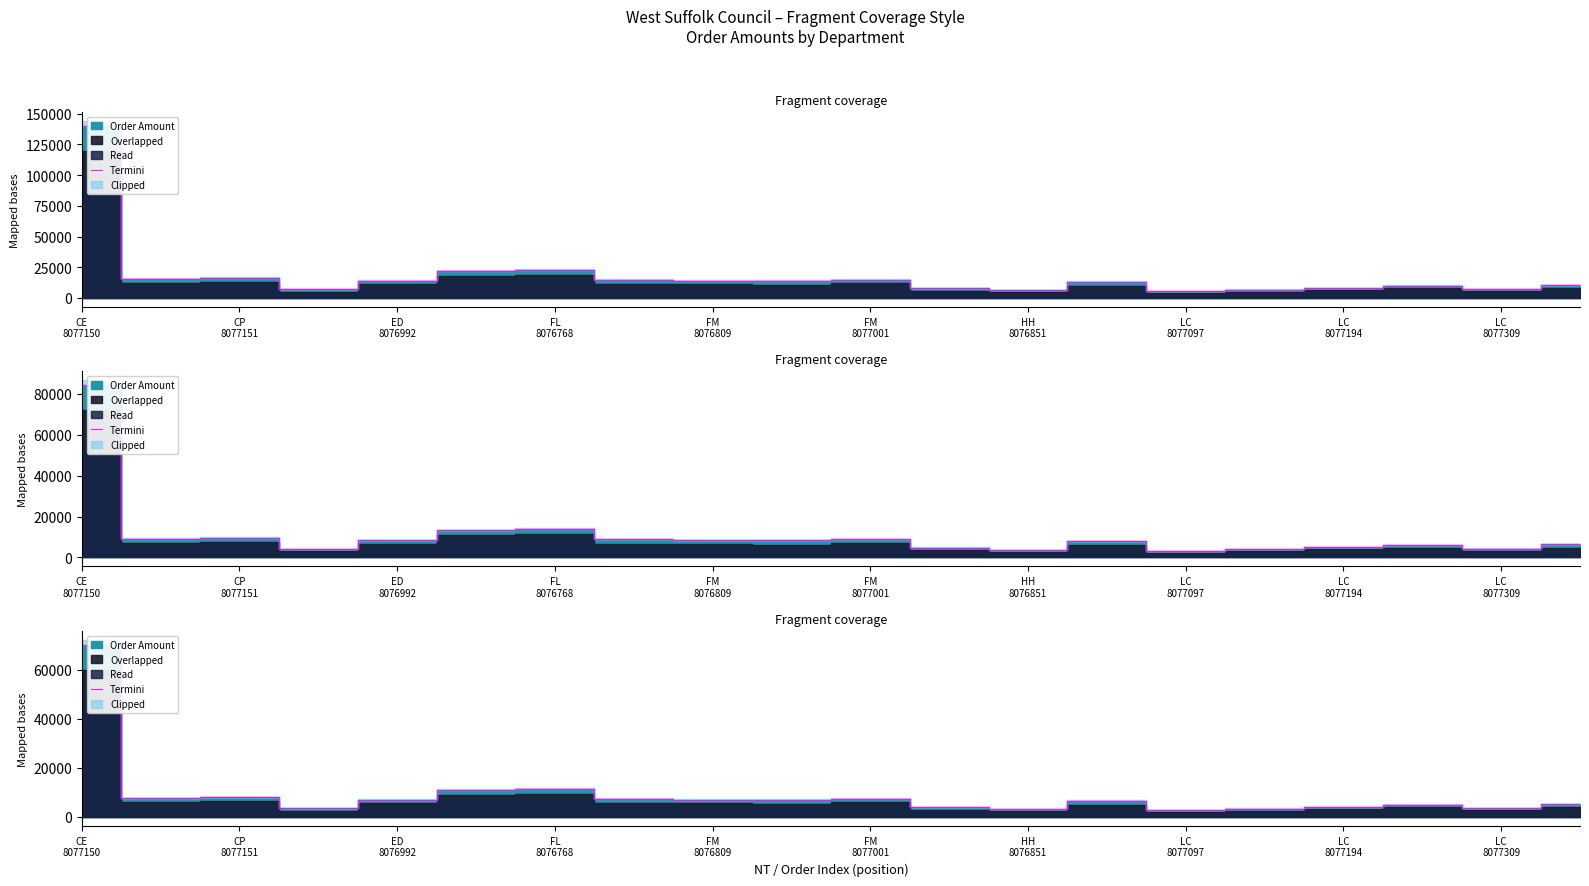

What is the label of the 2nd point from the left?

CP
8077151